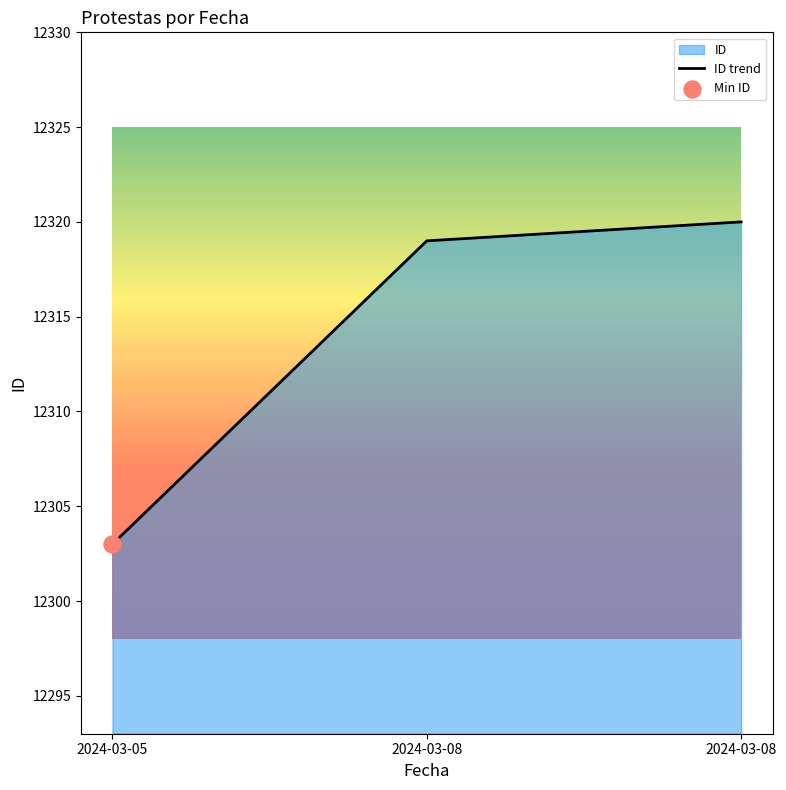

What is the ratio of the value at 2024-03-05 to the value at 2024-03-08?

1.0